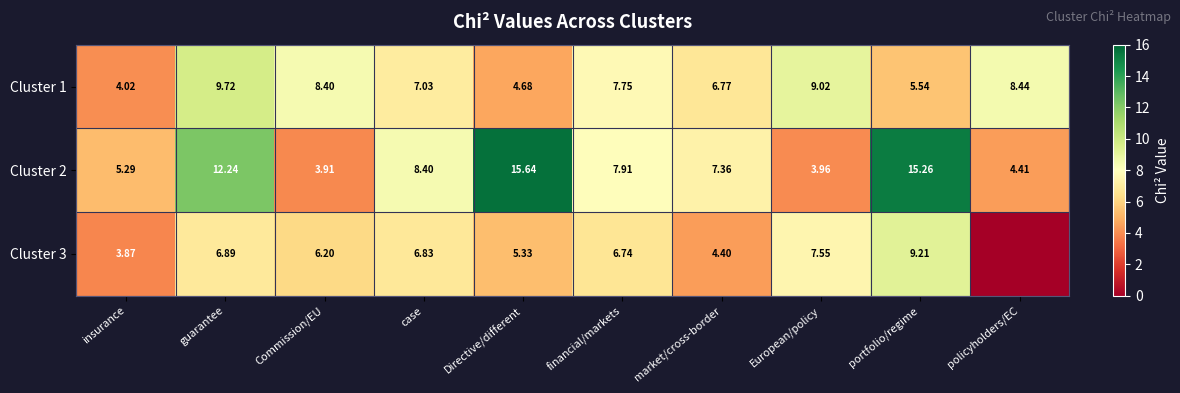

At how many categories does at least one series exceed 4?

10